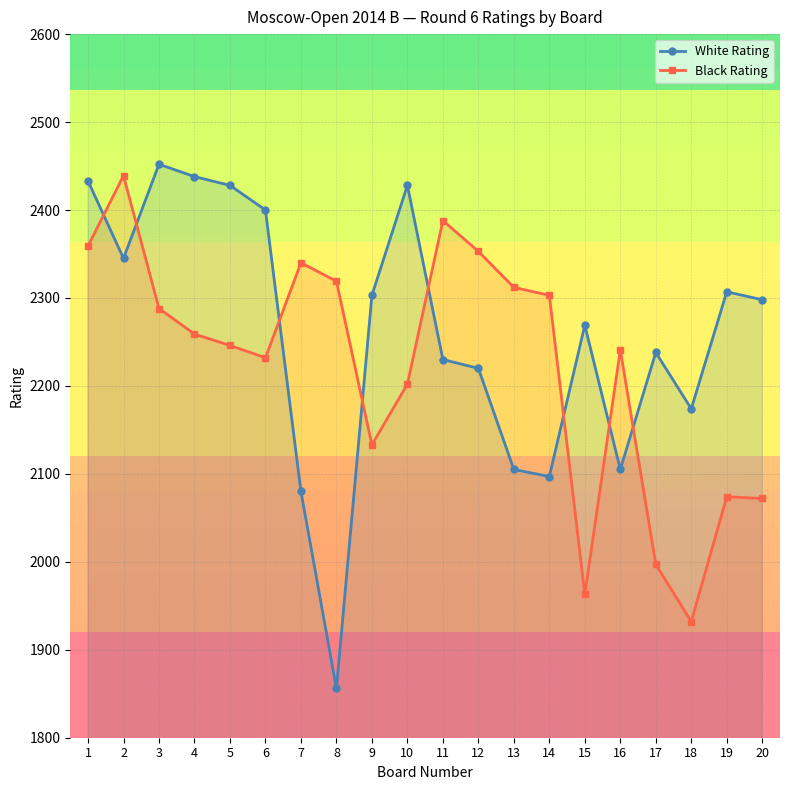

How many interior local peaks does the Black Rating series have?

5